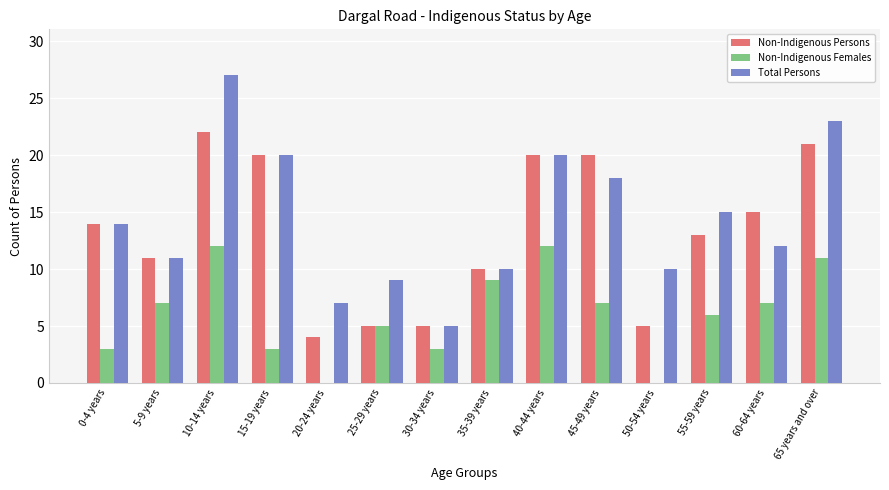

What is the sum of all Non-Indigenous Females values?

85